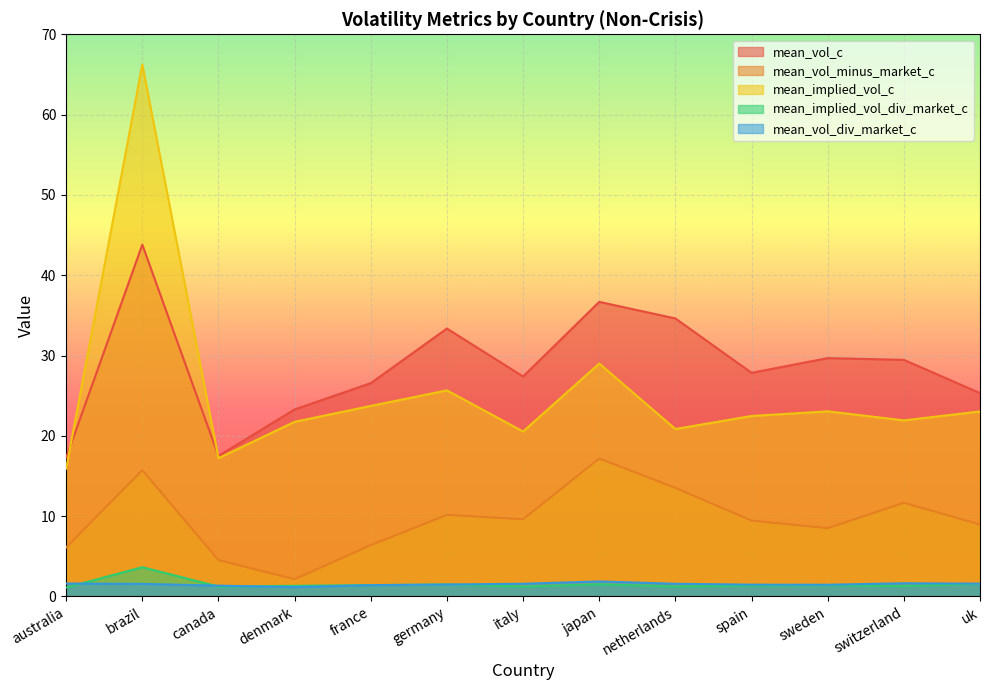

How many interior local peaks does the mean_implied_vol_c series have?

4